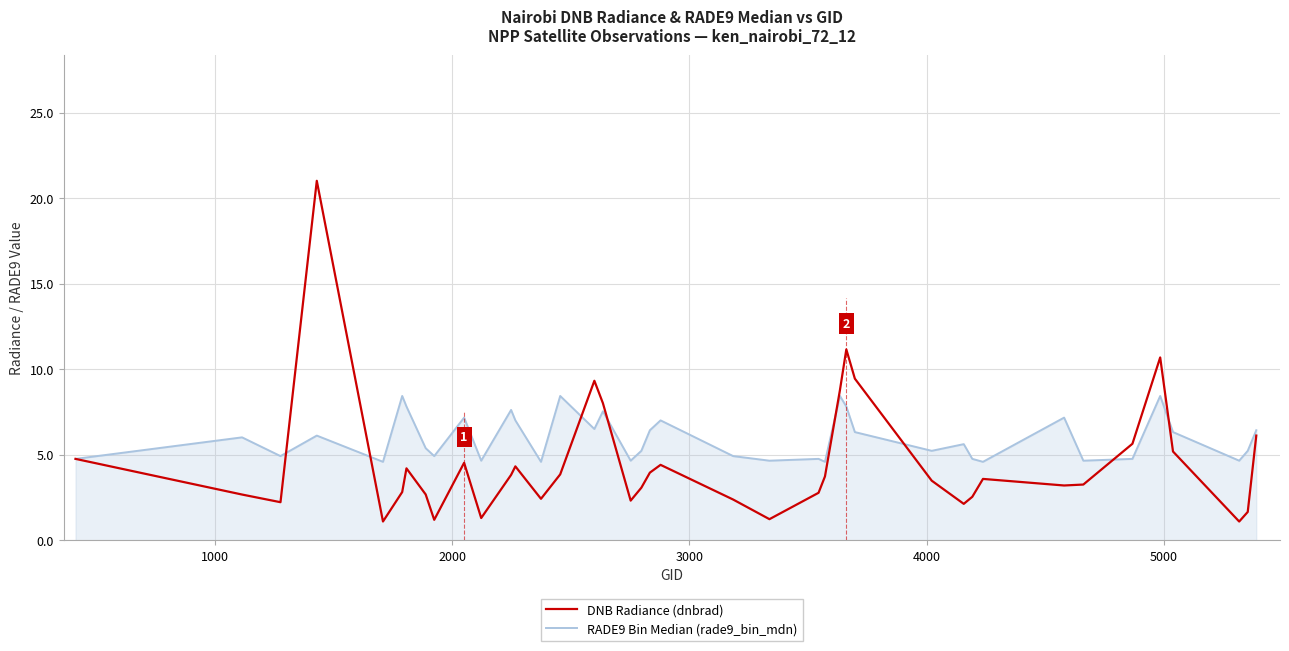

Which series has the largest range (max minus min)?

DNB Radiance (dnbrad)